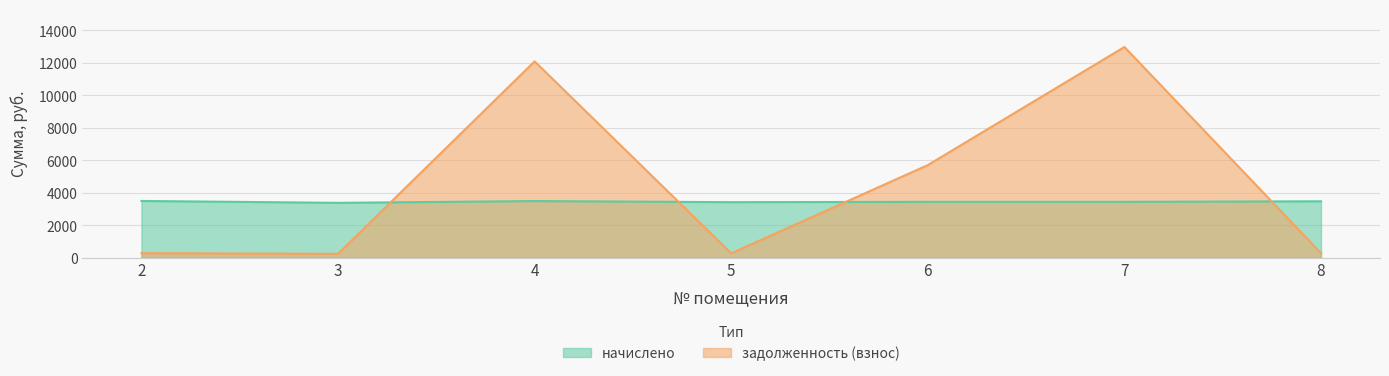

True or false: задолженность (взнос) has more than 0 points higher than both neighbors.

True